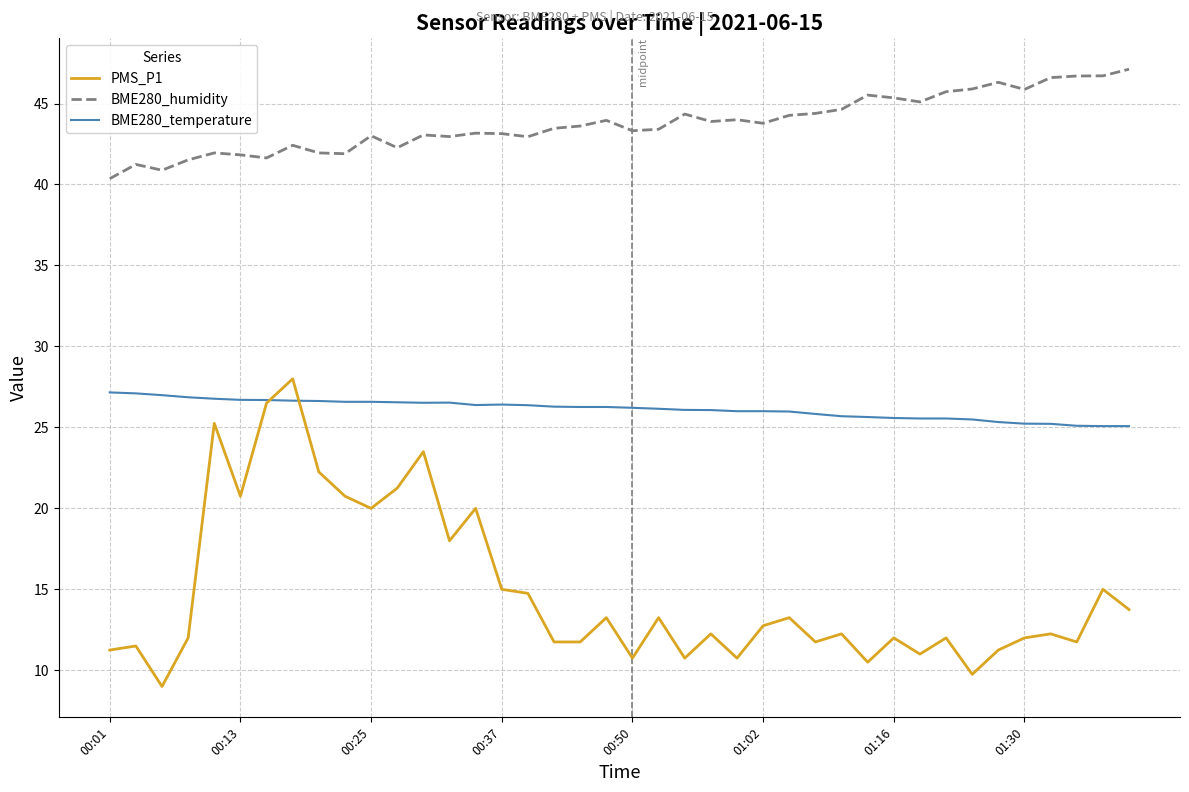

What is the average value of the BME280_temperature series?

26.1